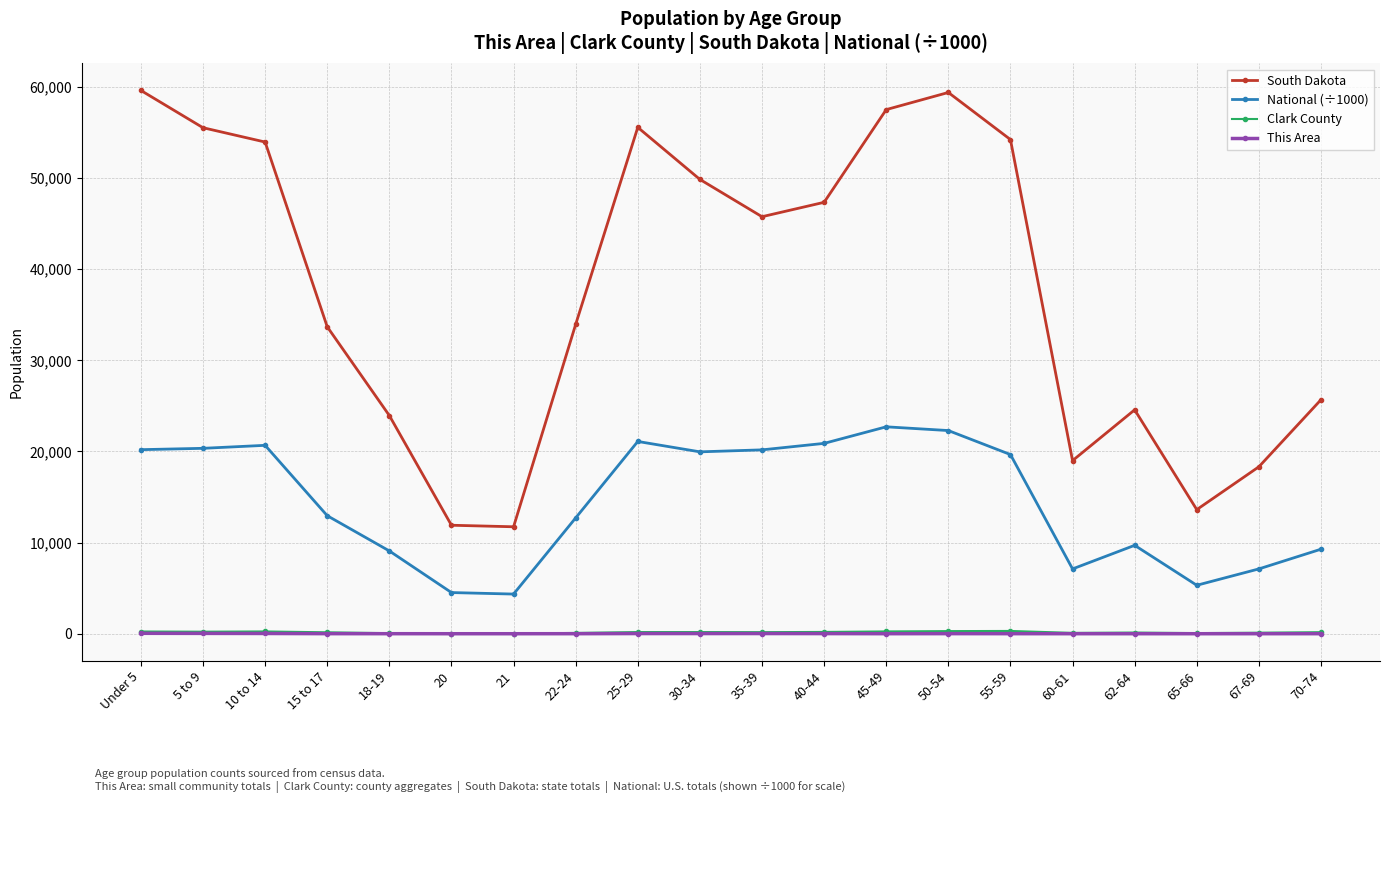

Which series has the largest total across all categories?

South Dakota